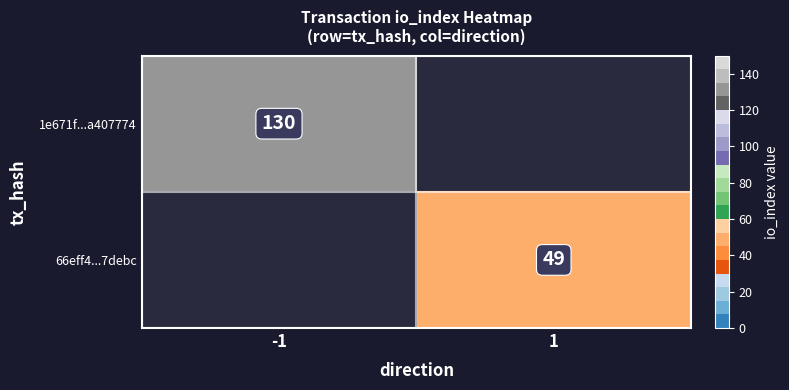

What is the total value across all series at 1?

49